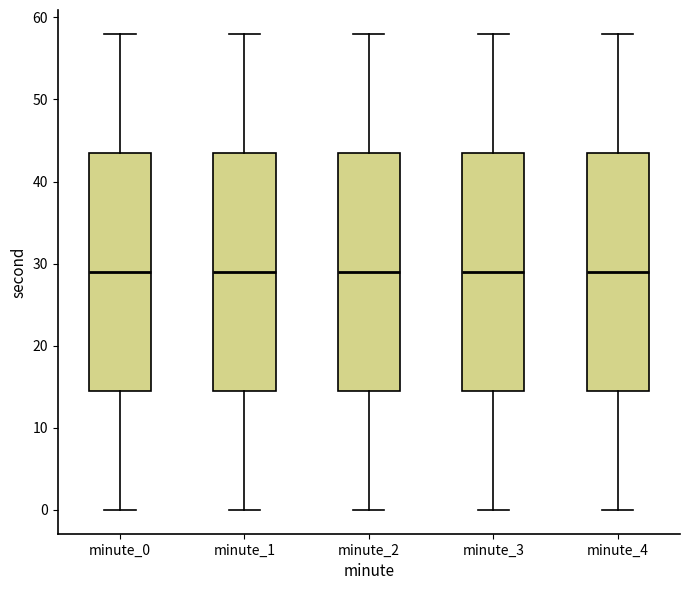

Reading left to right, read every box against the y-axis: the position of its median line, the range the box covers, and the ends of its whiskers. The values are not printed on the chart, so give them approximately, as read against the axis.

minute_0: median 29, box 15 to 44, whiskers 0 to 58
minute_1: median 29, box 15 to 44, whiskers 0 to 58
minute_2: median 29, box 15 to 44, whiskers 0 to 58
minute_3: median 29, box 15 to 44, whiskers 0 to 58
minute_4: median 29, box 15 to 44, whiskers 0 to 58